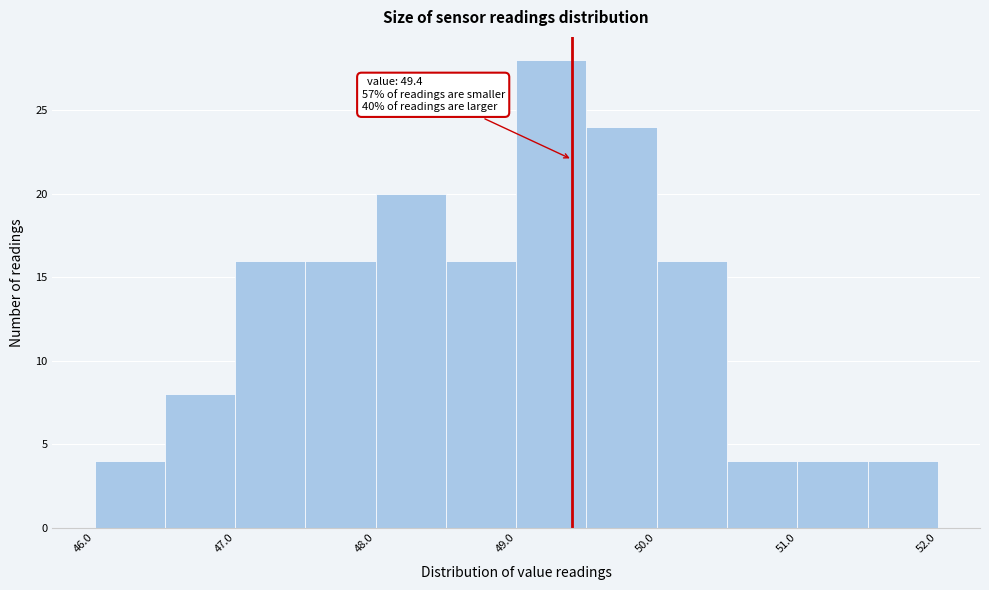

Which range on the x-axis has the tallest bar?

49.0 to 49.5